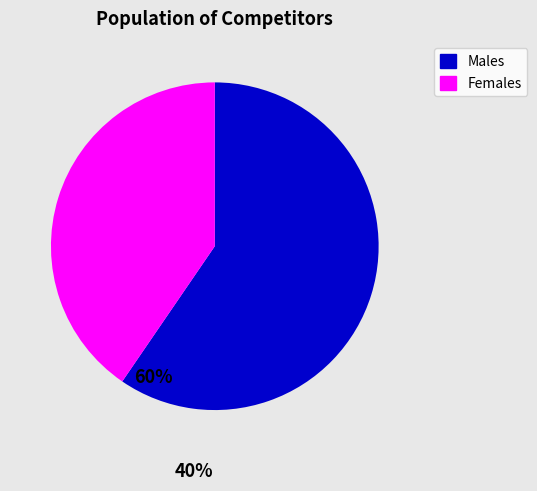

How many segments does this pie chart have?

2